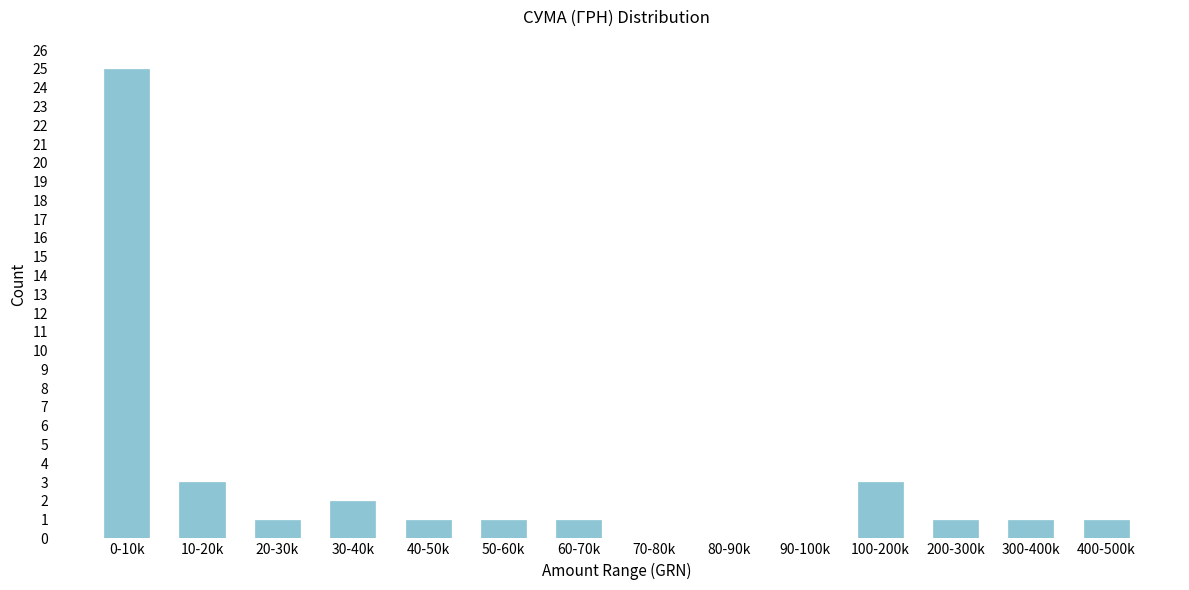

Reading left to right, list all the values displayed in this chart.

0-10k=25	10-20k=3	20-30k=1	30-40k=2	40-50k=1	50-60k=1	60-70k=1	70-80k=0	80-90k=0	90-100k=0	100-200k=3	200-300k=1	300-400k=1	400-500k=1